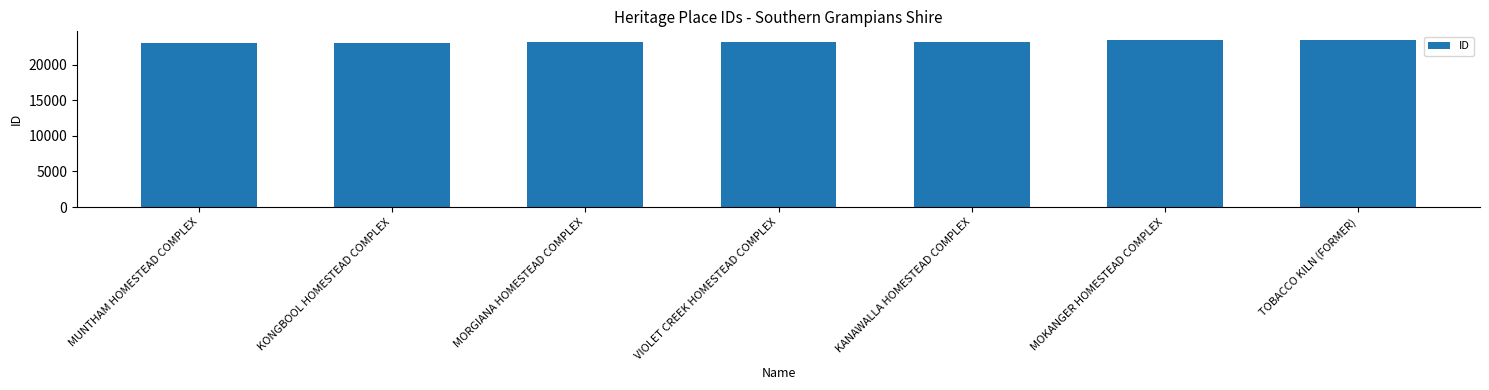

What is the minimum value shown in the chart?

23040